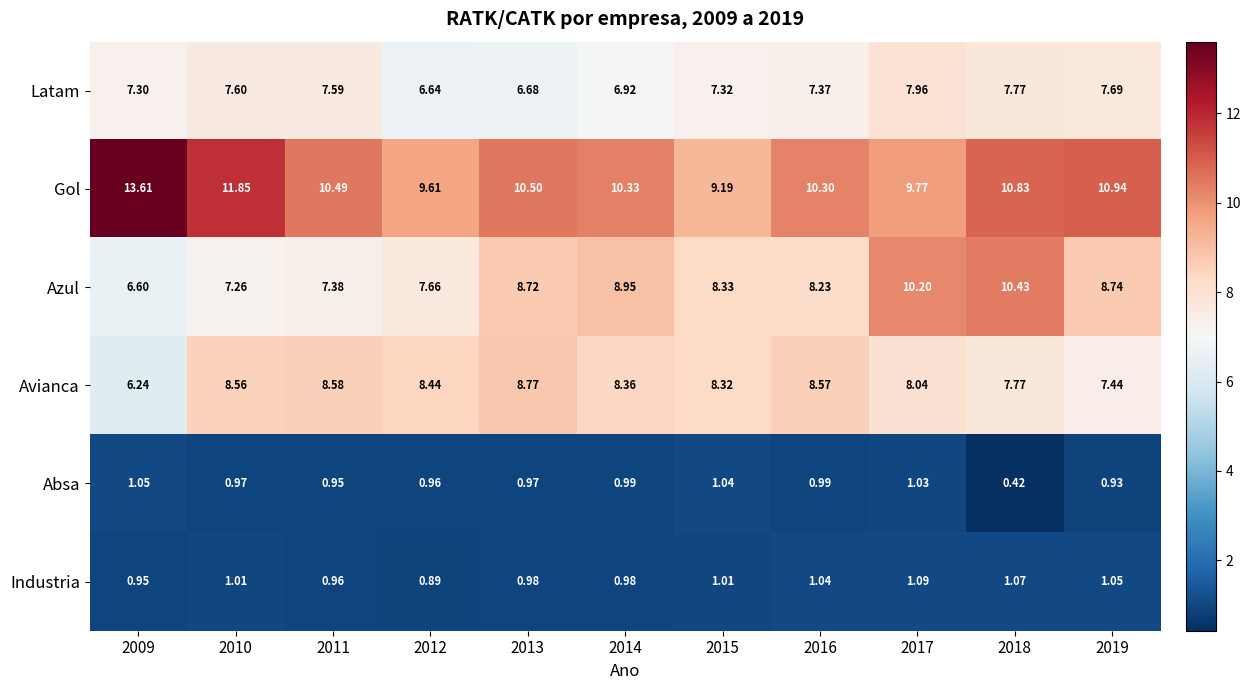

Which series changed the most between 2010 and 2013?

Azul